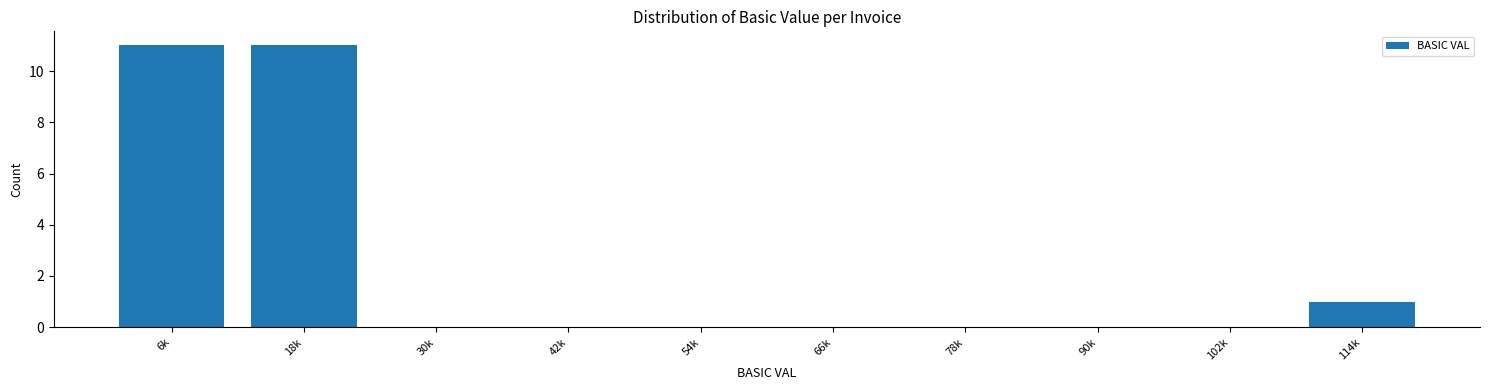

Reading left to right, extract all data points from this chart.

6k=11	18k=11	30k=0	42k=0	54k=0	66k=0	78k=0	90k=0	102k=0	114k=1